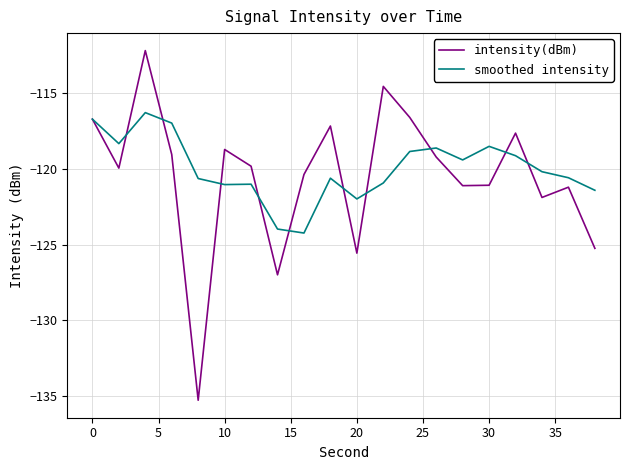

What is the lowest value of the smoothed intensity series?

-124.2